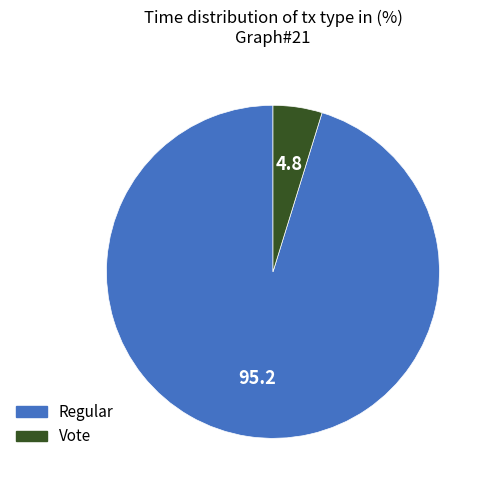

Which has a higher value, Vote or Regular?

Regular